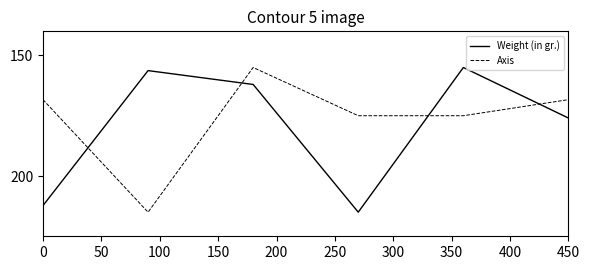

What is the maximum value shown in the chart?

215.0